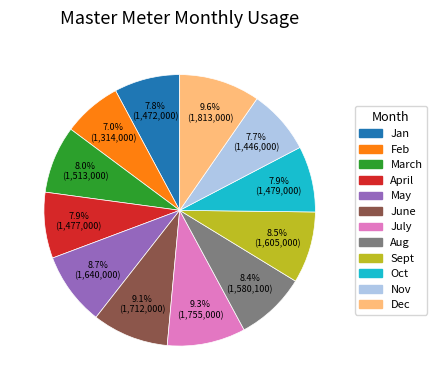

How many slices are in this pie chart?

12